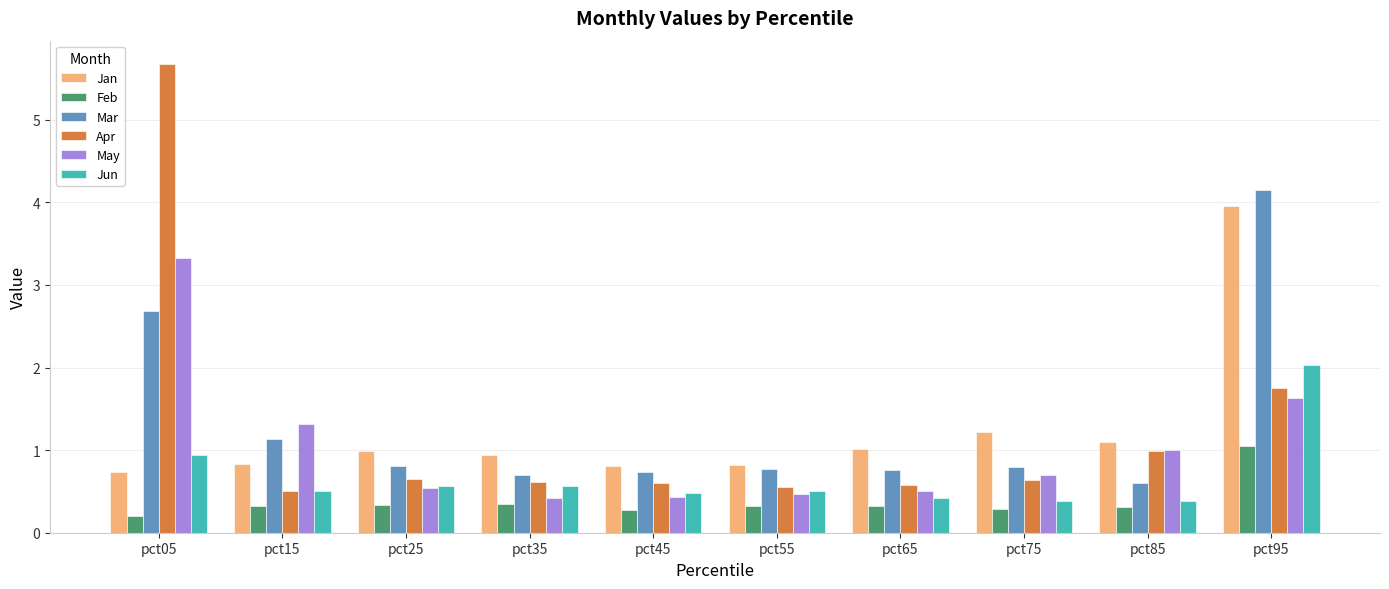

The Mar series shows 0.5 at pct65. True or false?

False